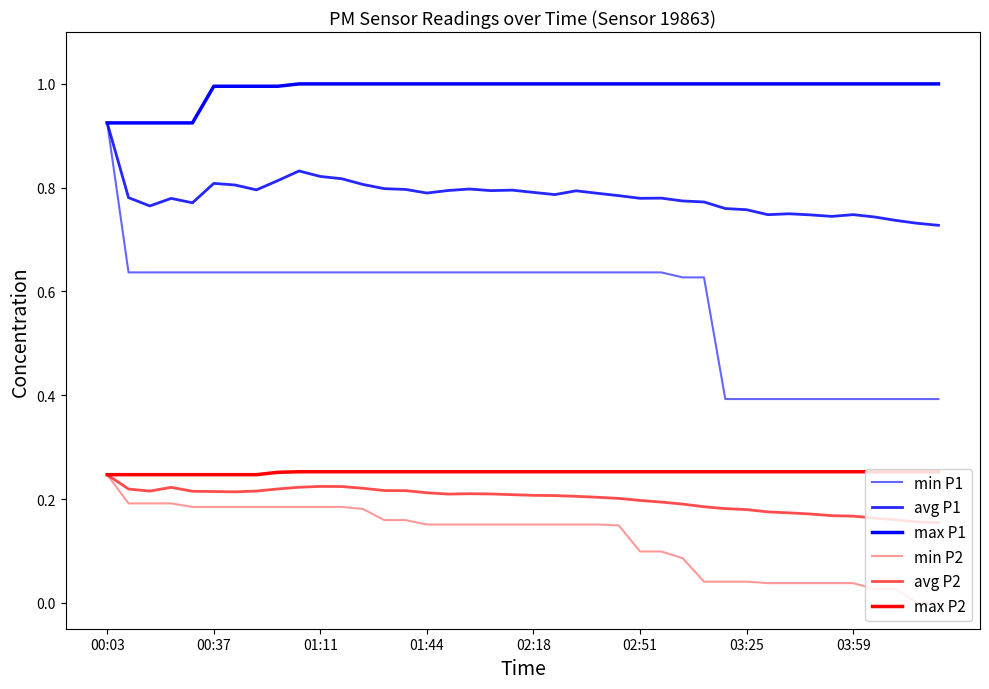

What is the average value of the max P1 series?

1.0